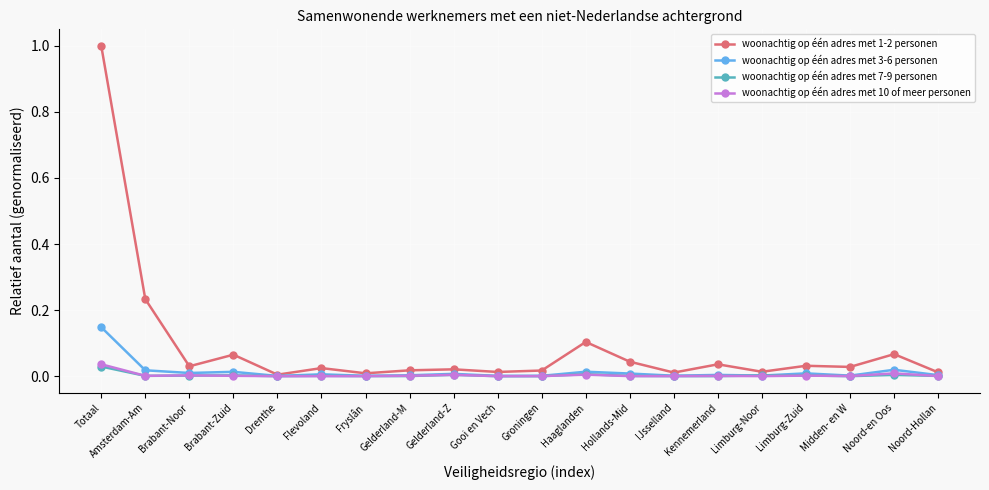

What is the highest value of the woonachtig op één adres met 1-2 personen series?

1.0